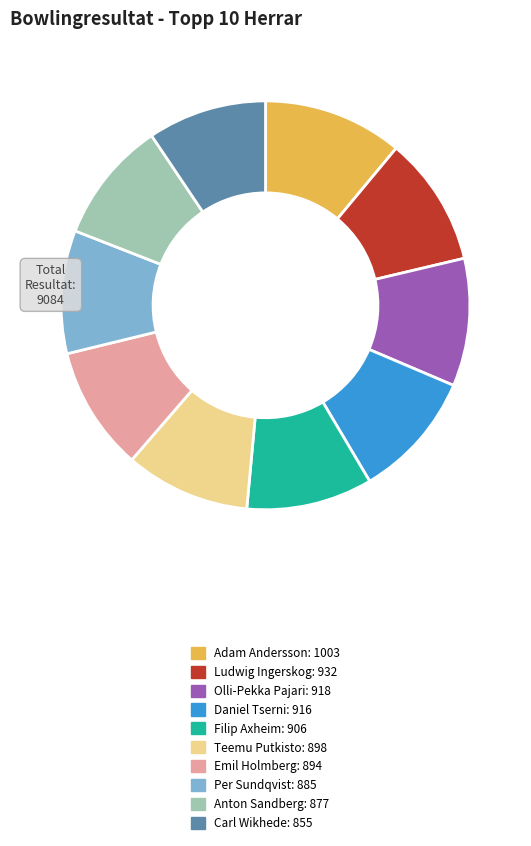

The Filip Axheim slice represents 10% of the pie. True or false?

True